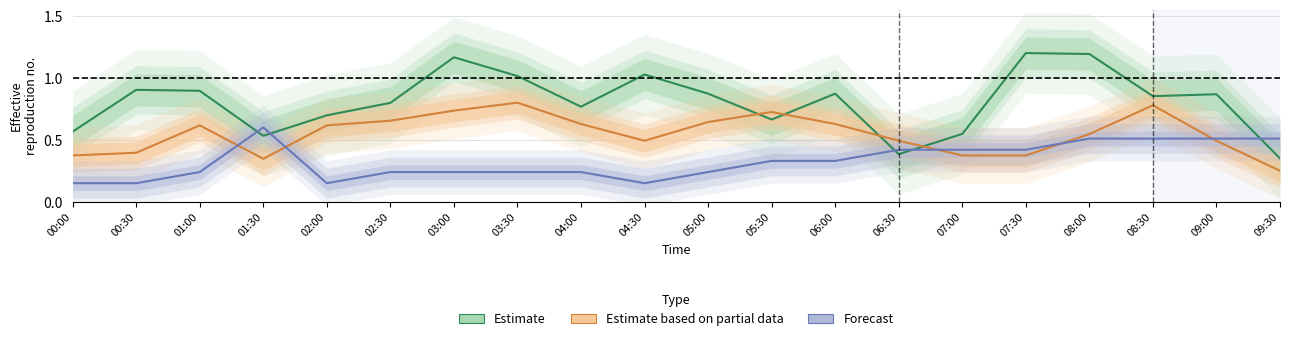

Reading right to left, extract all data points from this chart.

Estimate: 09:30=0.3	09:00=0.9	08:30=0.9	08:00=1.2	07:30=1.2	07:00=0.5	06:30=0.4	06:00=0.9	05:30=0.7	05:00=0.9	04:30=1.0	04:00=0.8	03:30=1.0	03:00=1.2	02:30=0.8	02:00=0.7	01:30=0.5	01:00=0.9	00:30=0.9	00:00=0.6
Estimate based on partial data: 09:30=0.2	09:00=0.5	08:30=0.8	08:00=0.5	07:30=0.4	07:00=0.4	06:30=0.5	06:00=0.6	05:30=0.7	05:00=0.6	04:30=0.5	04:00=0.6	03:30=0.8	03:00=0.7	02:30=0.7	02:00=0.6	01:30=0.3	01:00=0.6	00:30=0.4	00:00=0.4
Forecast: 09:30=0.5	09:00=0.5	08:30=0.5	08:00=0.5	07:30=0.4	07:00=0.4	06:30=0.4	06:00=0.3	05:30=0.3	05:00=0.2	04:30=0.1	04:00=0.2	03:30=0.2	03:00=0.2	02:30=0.2	02:00=0.1	01:30=0.6	01:00=0.2	00:30=0.1	00:00=0.1